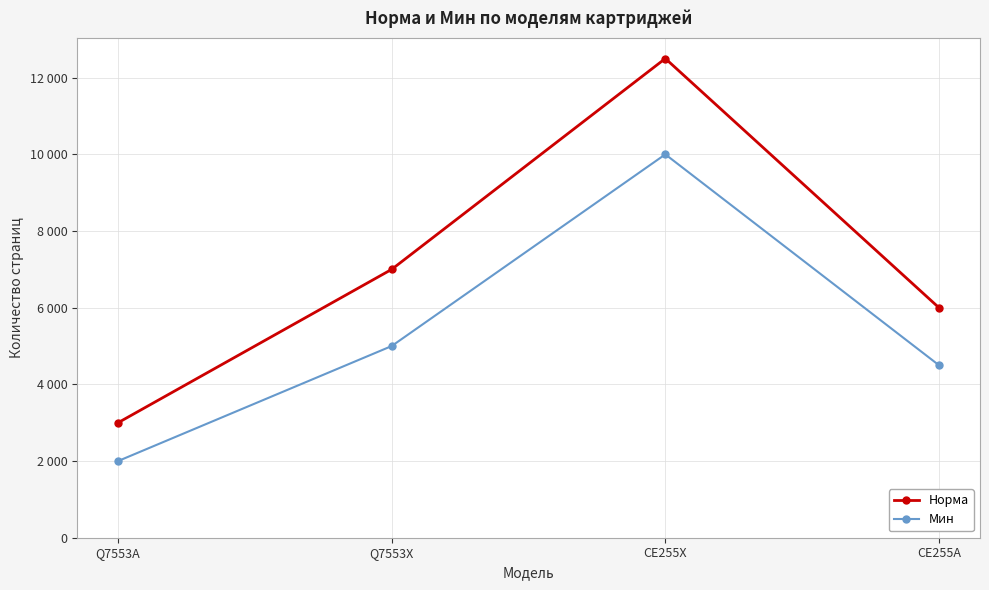

What are all the series names shown in the legend?

Норма, Мин